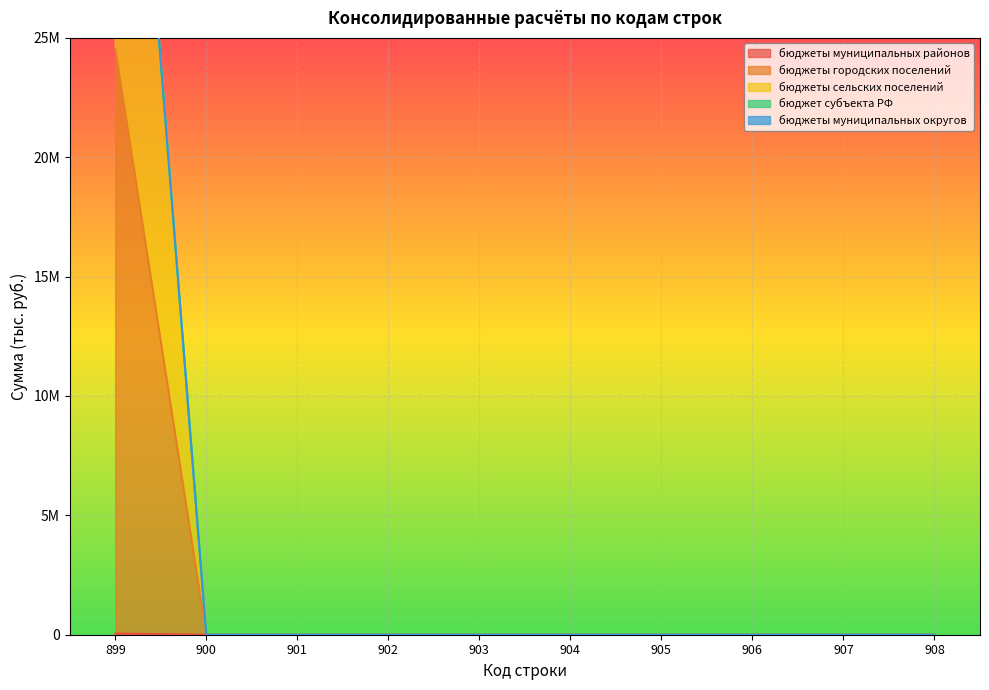

True or false: бюджеты городских поселений has more than 0 points higher than both neighbors.

False